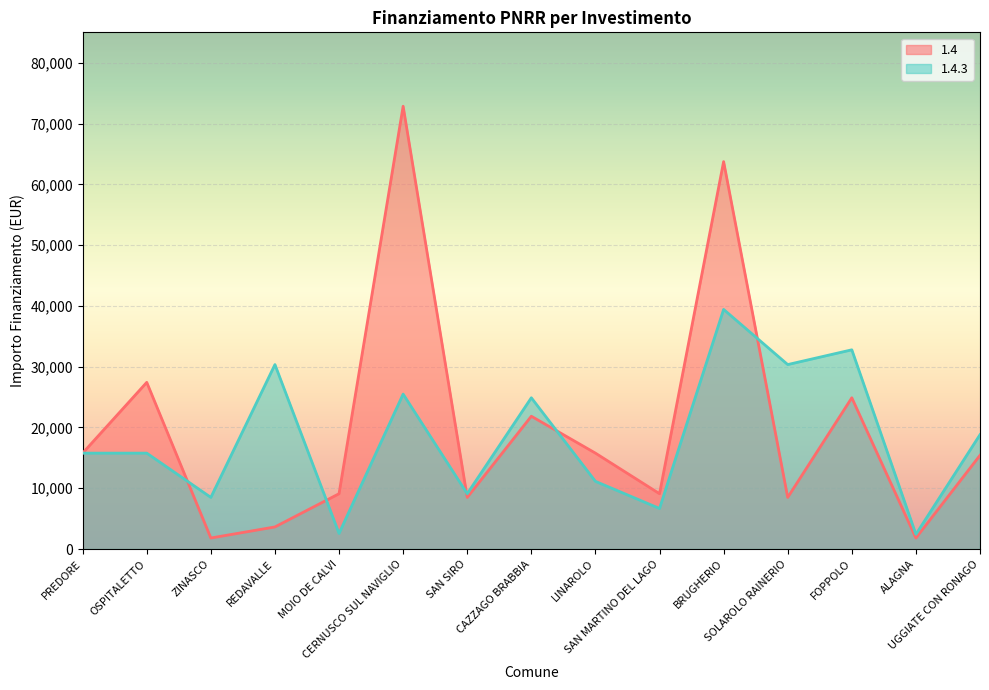

What is the difference between the maximum and second lowest values in the 1.4.3 series?

36851